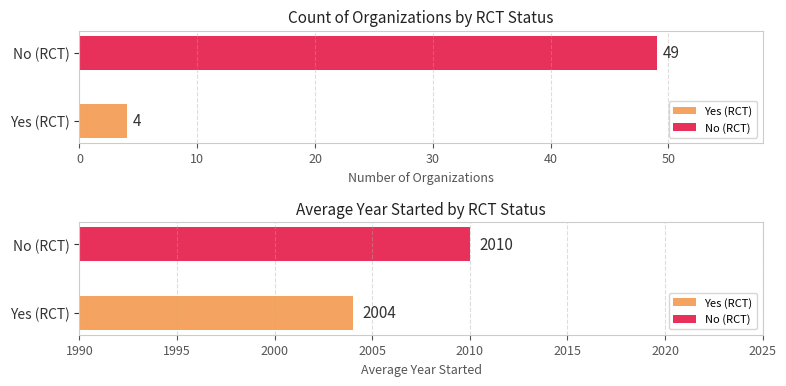

Rank the series by their average value, from highest to lowest.

Average Year Started, Count of Organizations